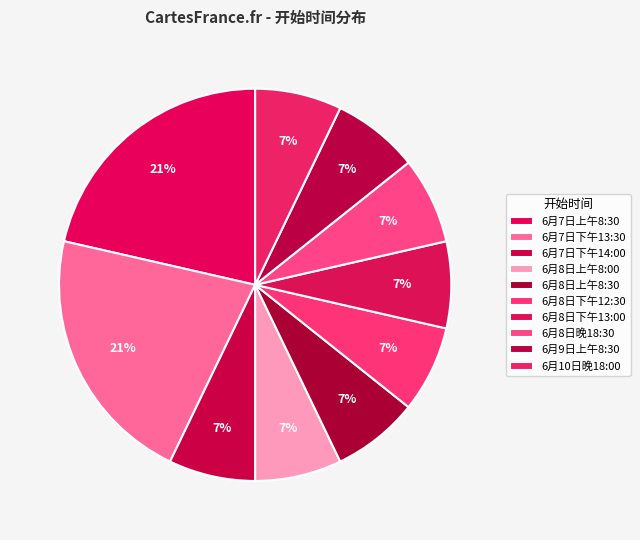

What percentage is the 6月10日晚18:00 slice, to the nearest percent?

7%